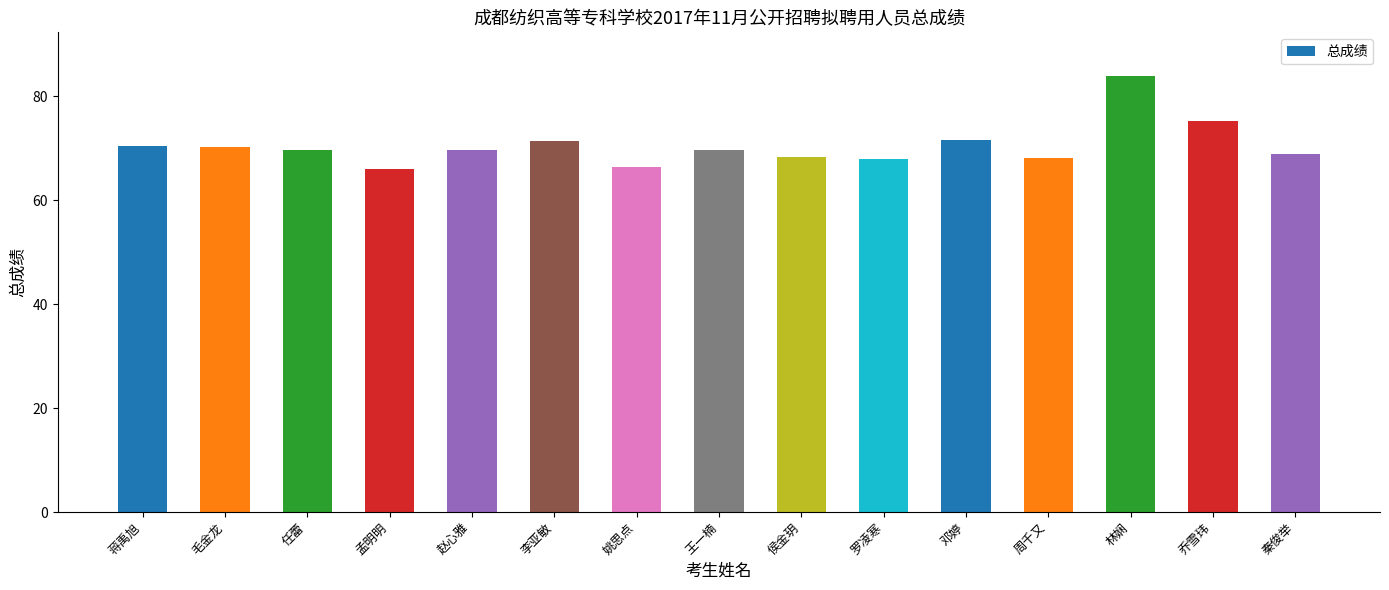

Approximately how many times larger is the value at 周千又 compared to 侯金玥?

1.0